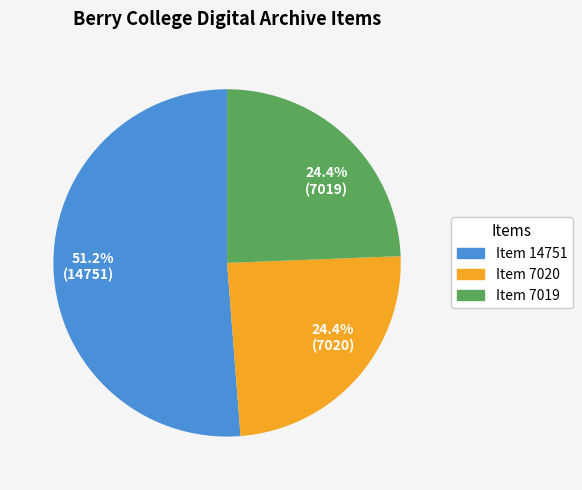

Approximately how many times larger is the value at 24.4% (7020) compared to 24.4% (7019)?

1.0